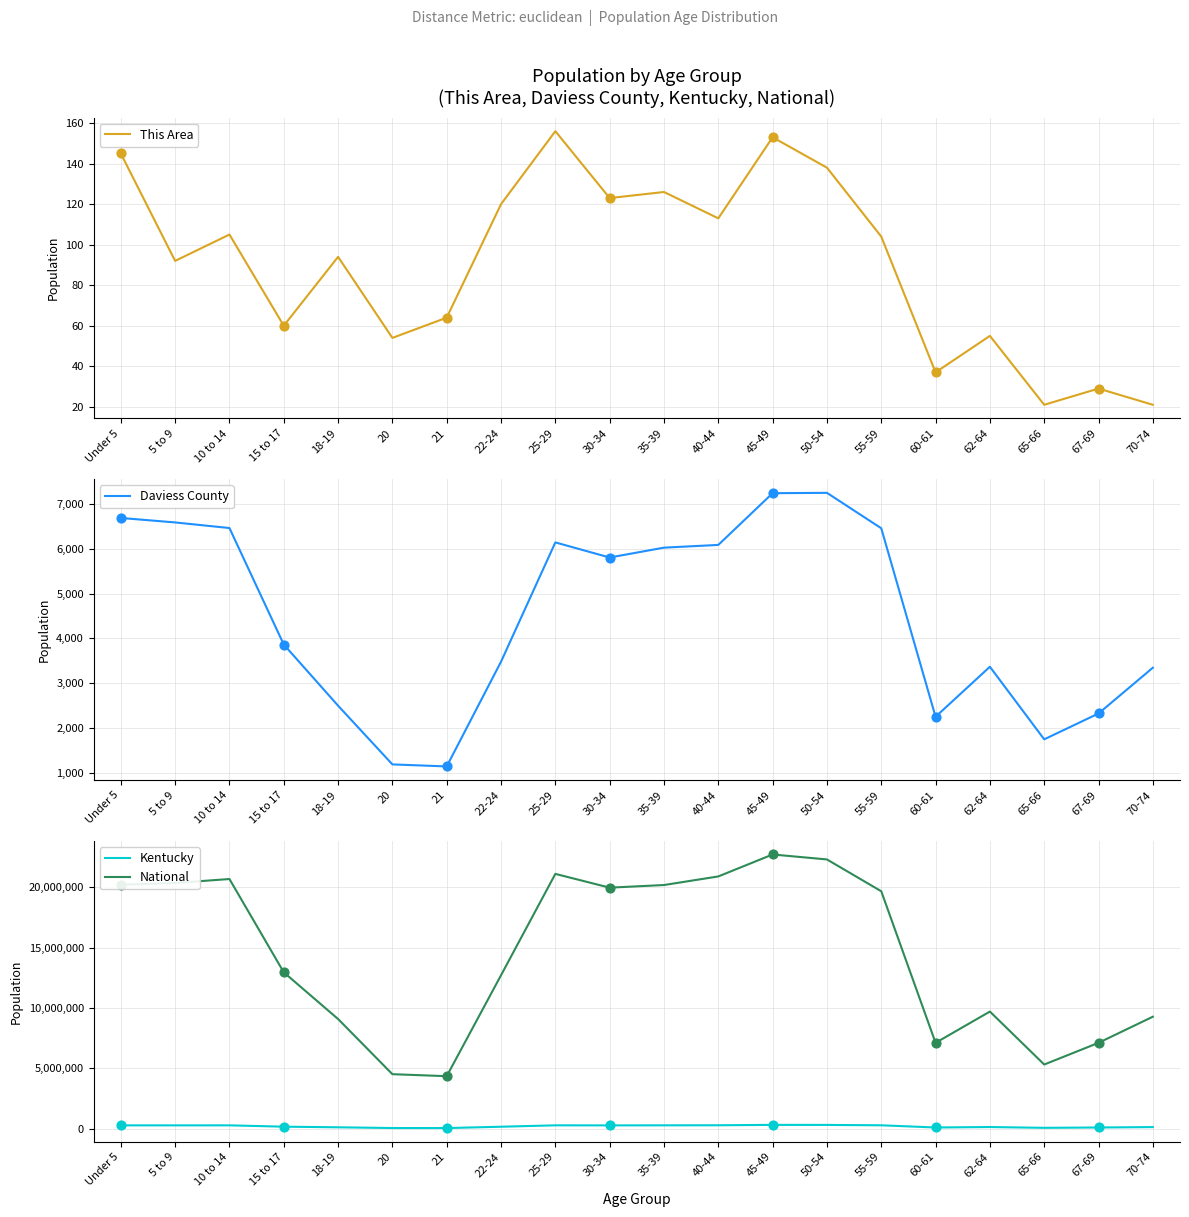

Is the value of This Area at 10 to 14 greater than the value of Daviess County at 55-59?

No